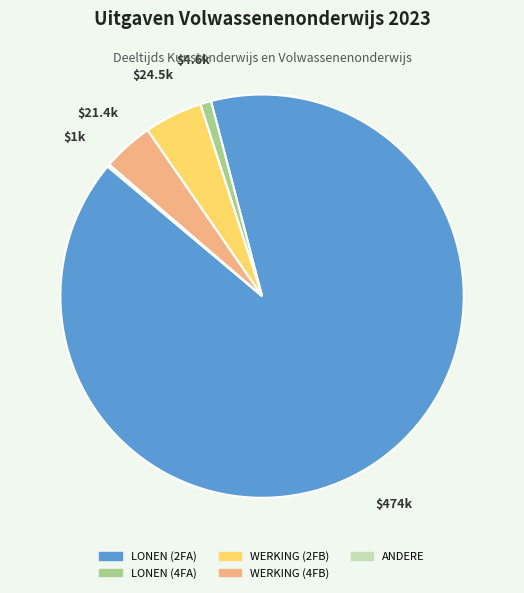

Which slice is the largest?

LONEN (2FA)